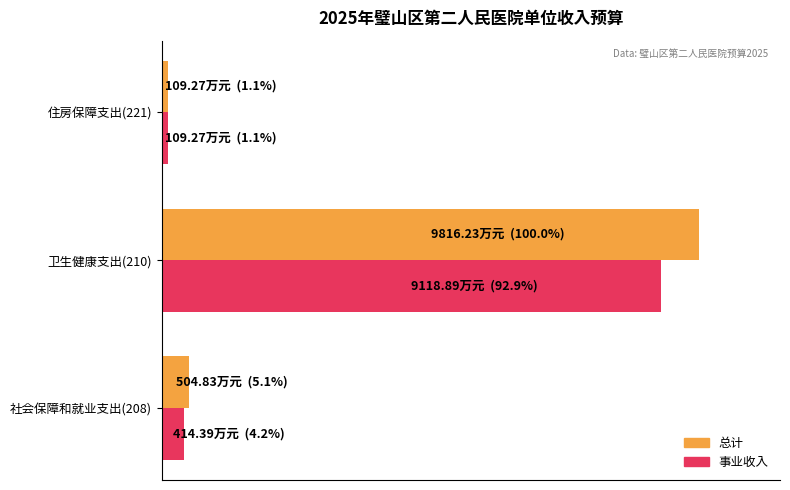

What are all the series names shown in the legend?

总计, 事业收入